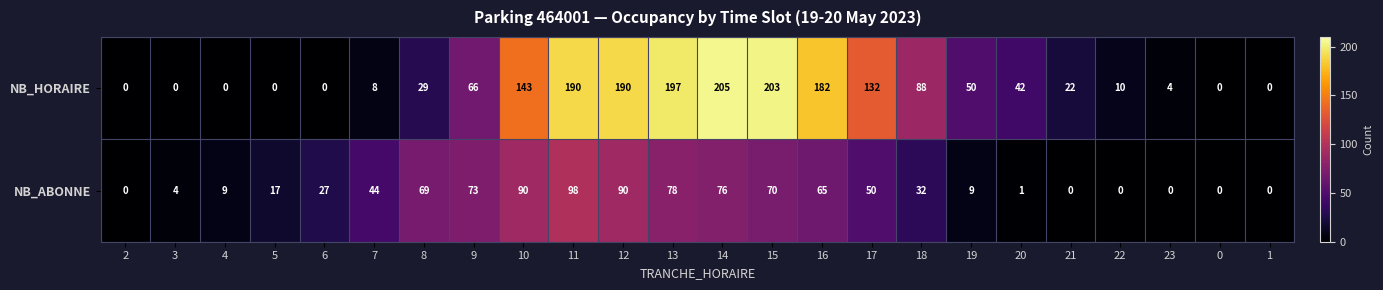

The NB_ABONNE series shows 0 at 0. True or false?

True